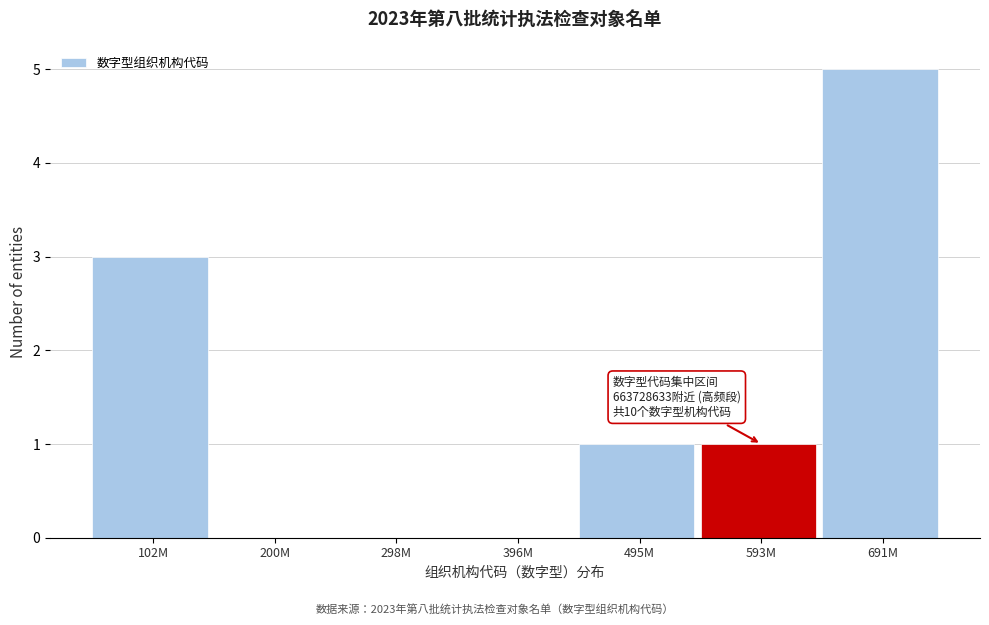

Reading right to left, extract all data points from this chart.

691M=5	593M=1	495M=1	396M=0	298M=0	200M=0	102M=3